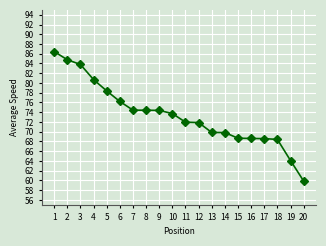

What is the value of the 11th point from the left?

72.0